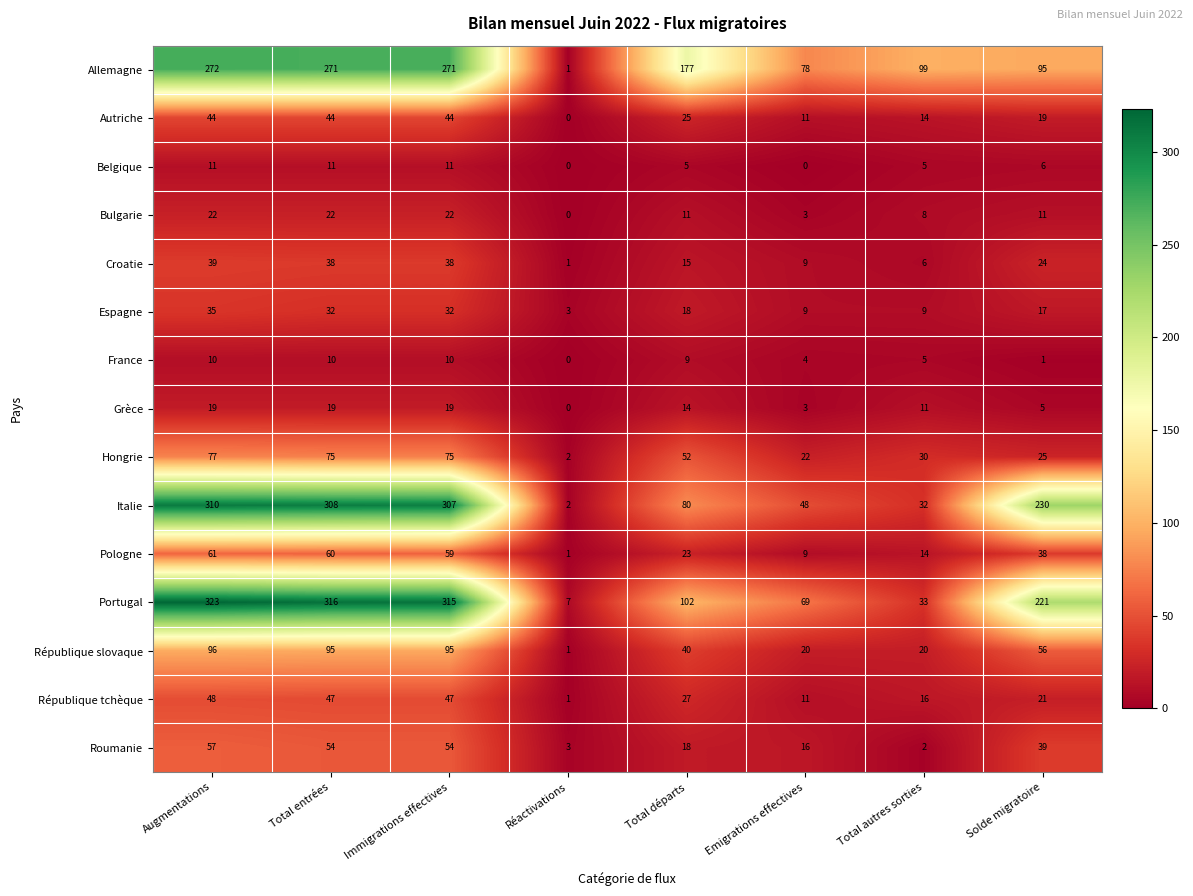

Between Emigrations effectives and Total autres sorties, which series saw the biggest shift?

Portugal